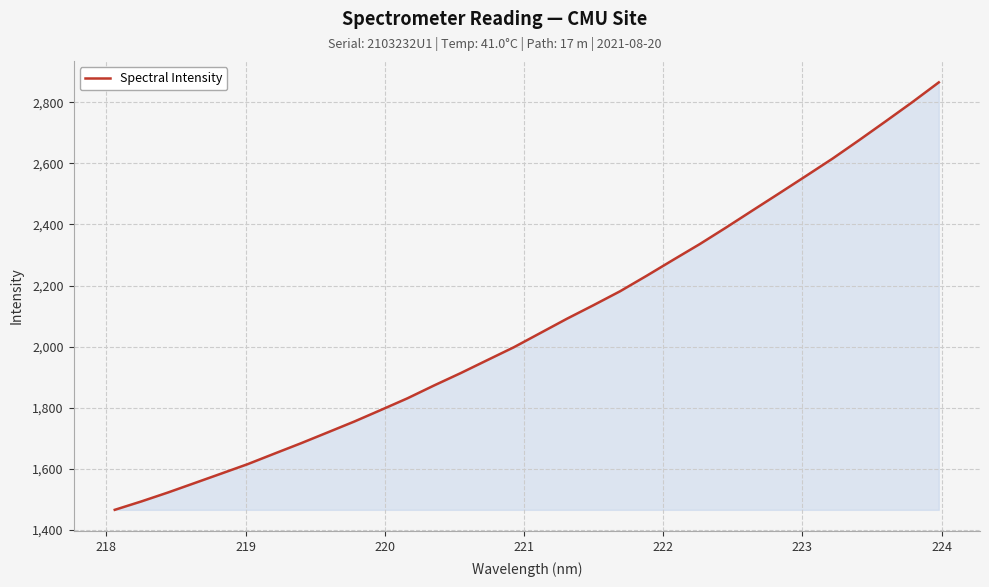

What is the minimum value shown in the chart?

1465.5